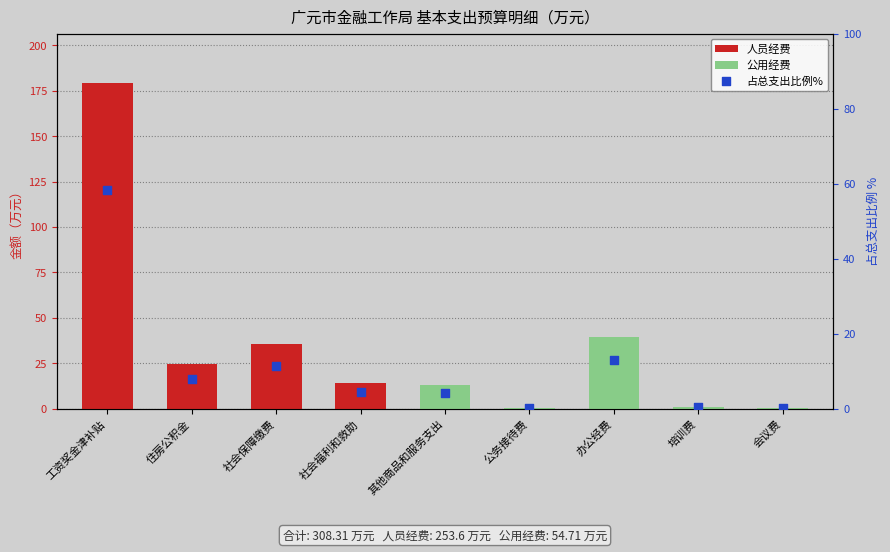

At which category is the sum across all series the highest?

工资奖金津补贴